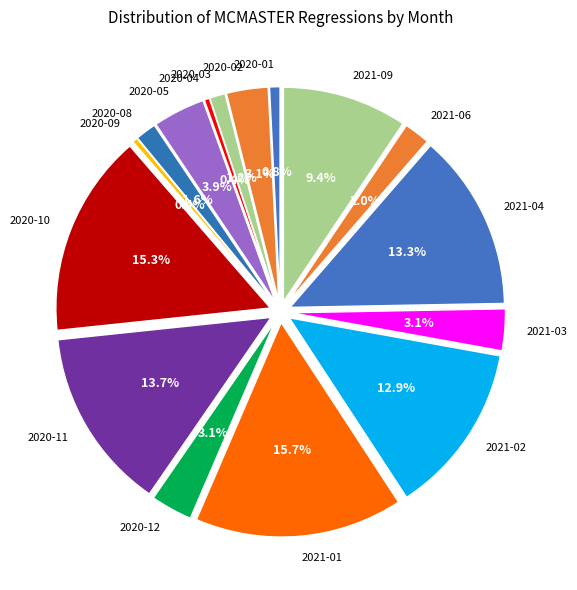

What percentage is NOT represented by 2020-02?

96.9%